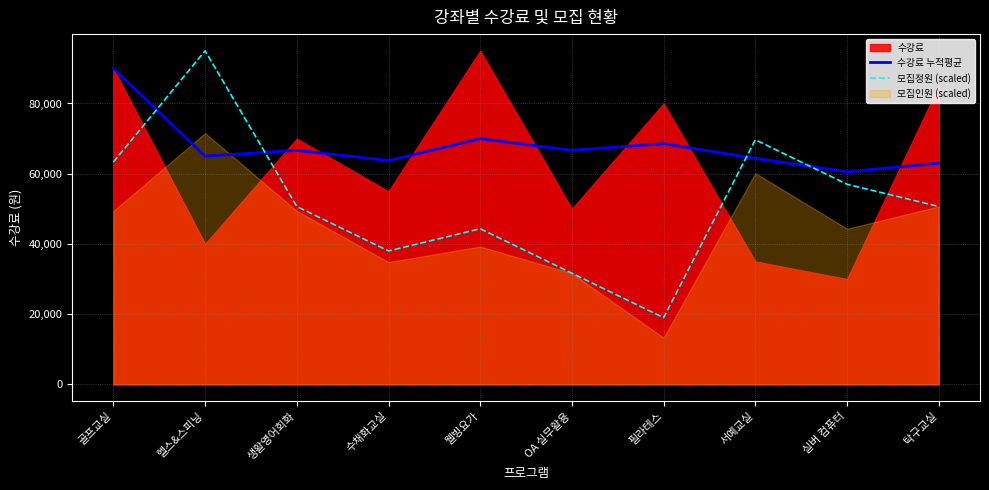

Is it true that 모집정원 (scaled) equals 31666.7 at OA 실무활용?

True